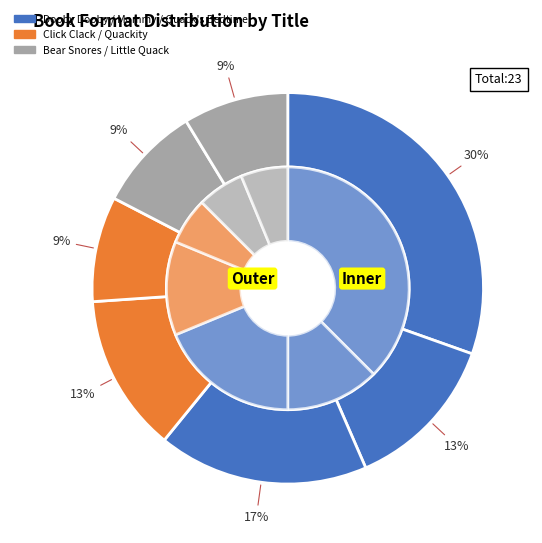

Approximately how many times larger is the value at Dooby Dooby Moo compared to Little Quack's Bedtime?

0.7